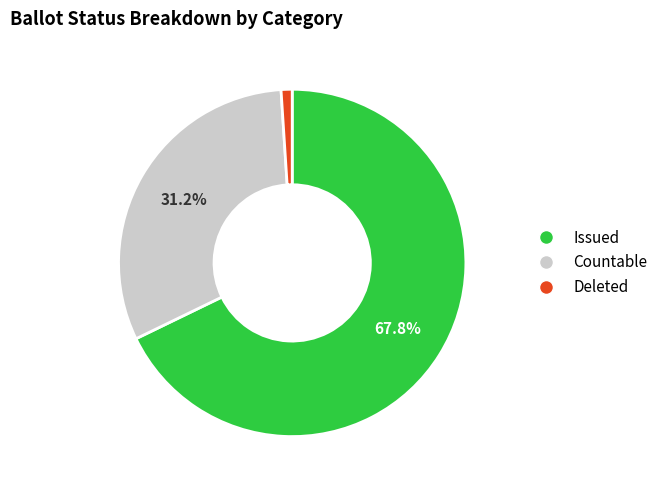

Which category has the biggest portion of the pie?

Issued